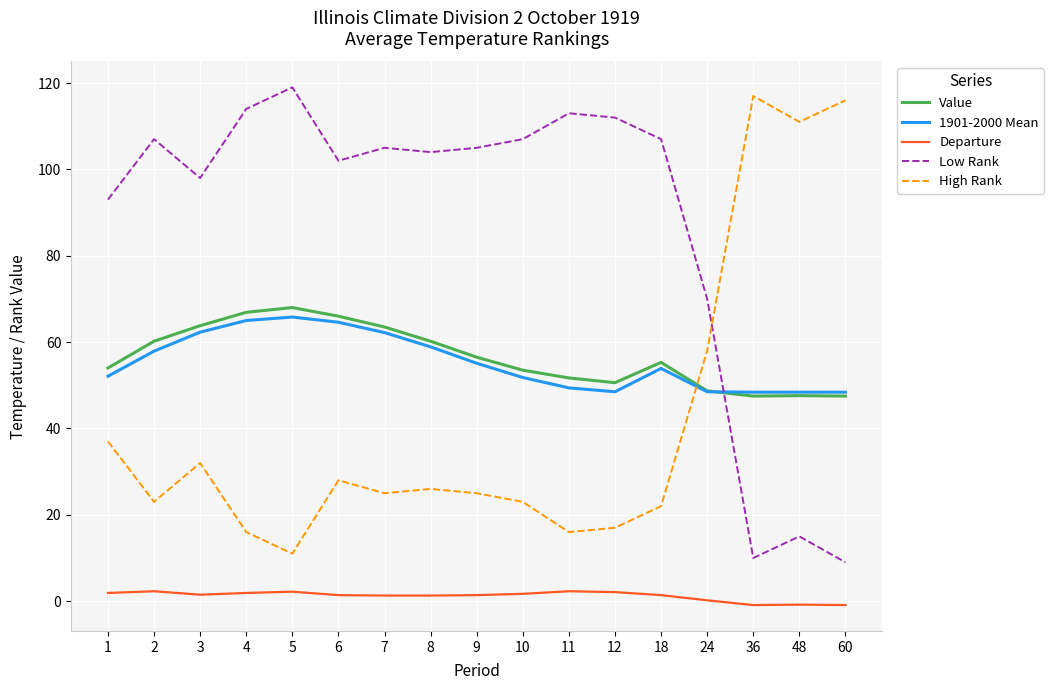

Rank the series at 6 from lowest to highest value.

Departure, High Rank, 1901-2000 Mean, Value, Low Rank